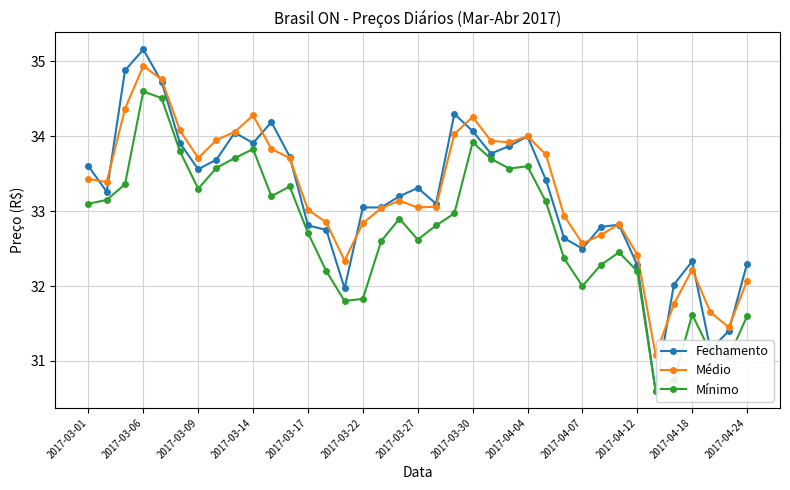

True or false: Médio and Mínimo intersect in this chart.

False